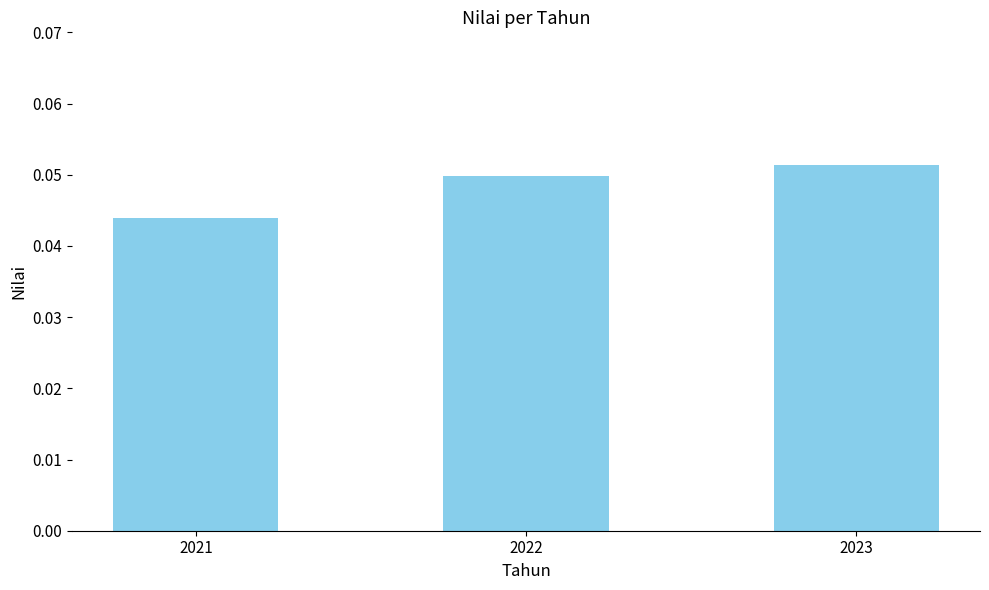

Which has a higher value, 2023 or 2021?

2023